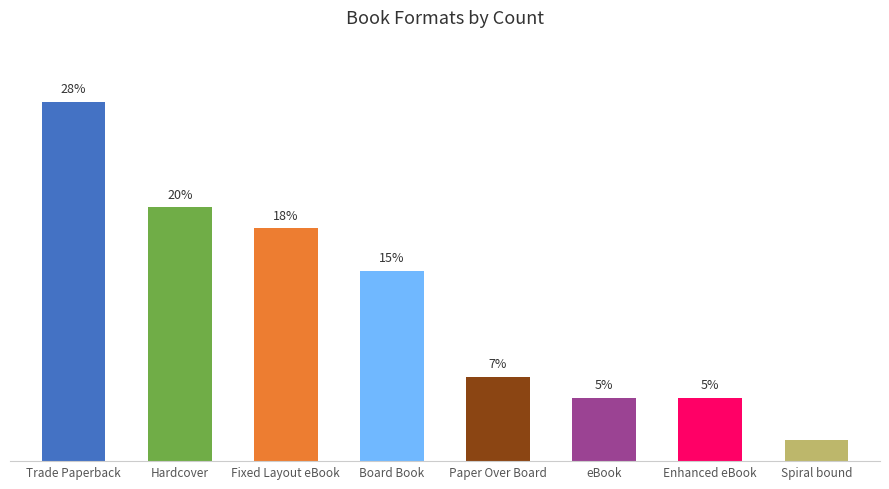

Does the chart contain any negative values?

No